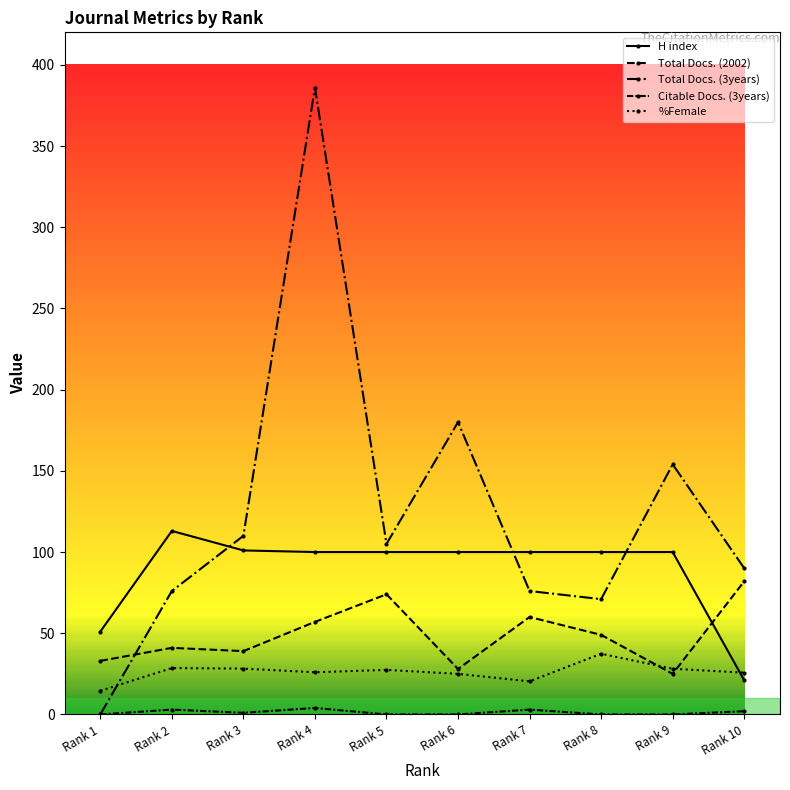

In H index, how many points are higher than both neighbors (excluding endpoints)?

1